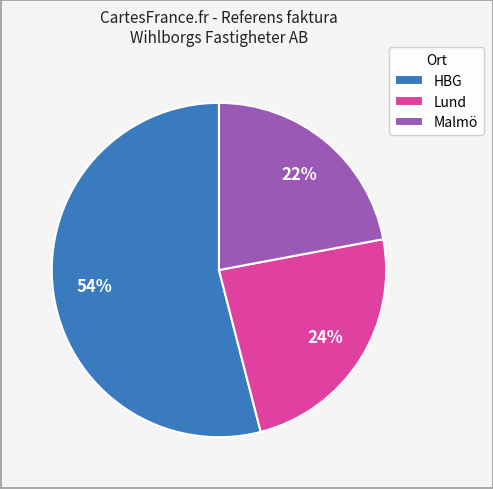

Between Lund and HBG, which is larger?

HBG